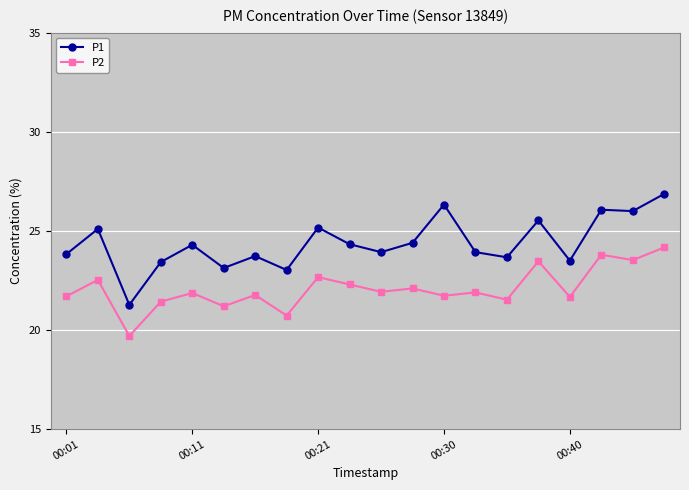

What is the value of the P1 point at the 13th from the left?

26.3